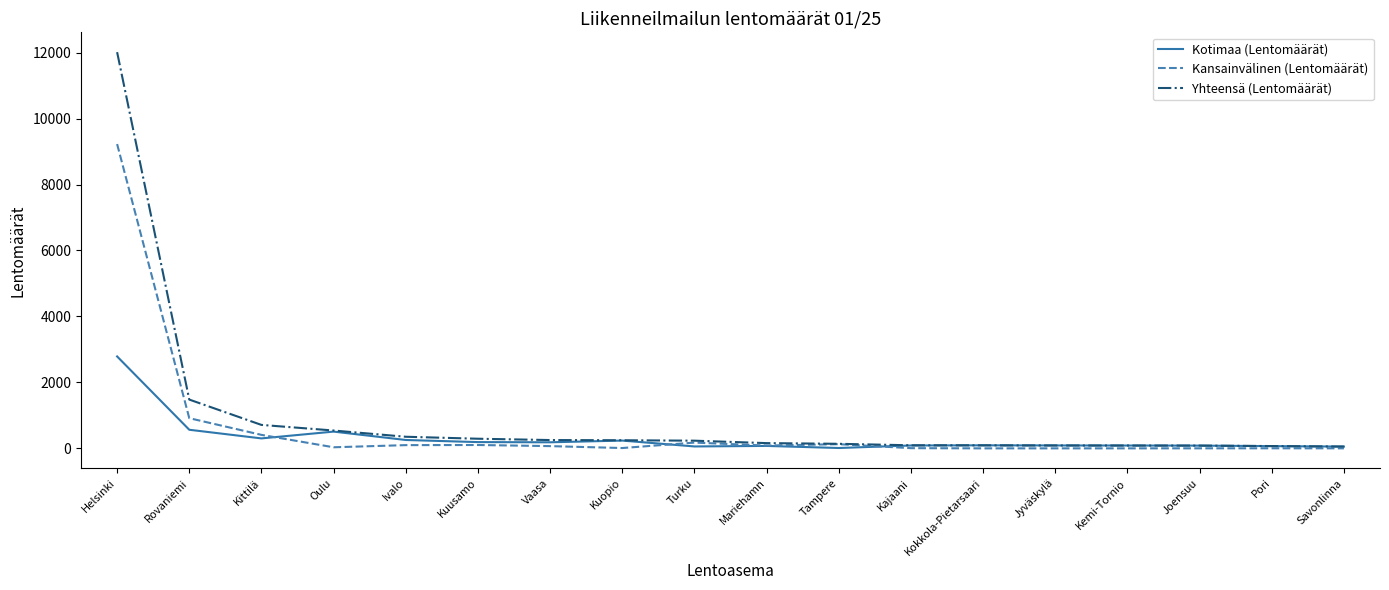

List the series in order of their peak value, lowest first.

Kotimaa (Lentomäärät), Kansainvälinen (Lentomäärät), Yhteensä (Lentomäärät)